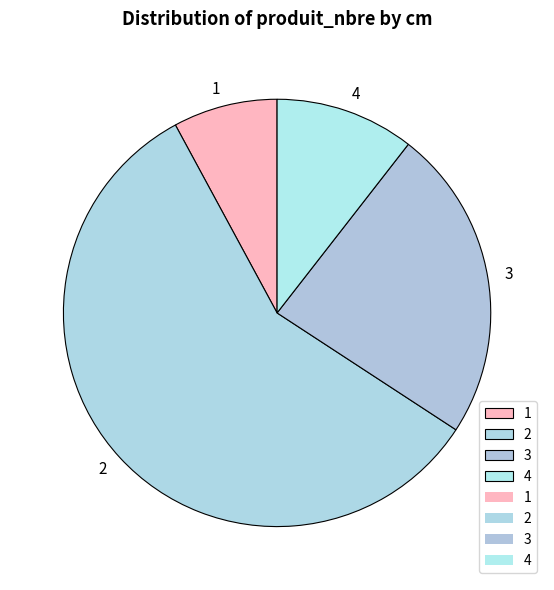

The 2 slice represents 51% of the pie. True or false?

False